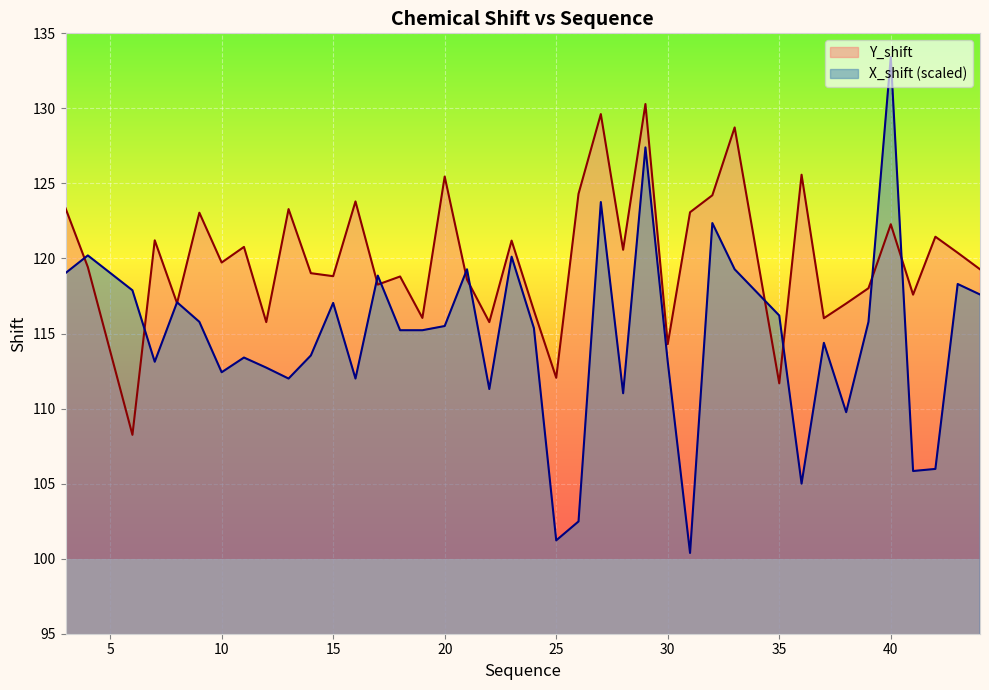

Rank the series by their maximum value, from highest to lowest.

X_shift (scaled), Y_shift